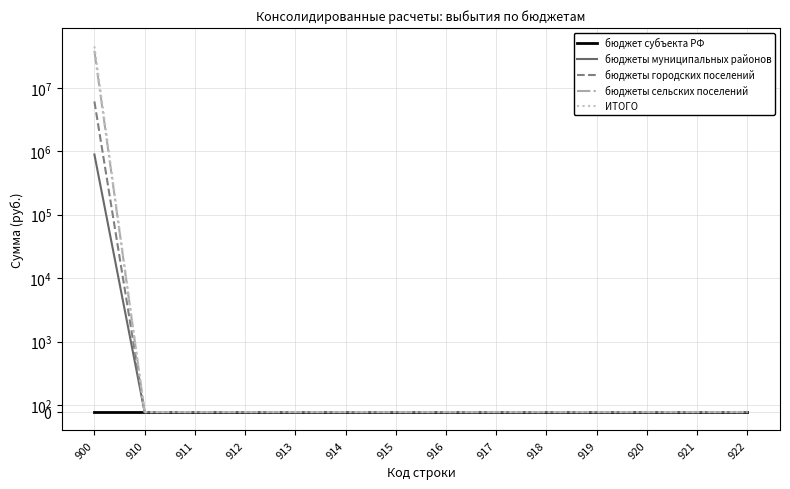

True or false: бюджеты городских поселений has more than 2 interior local peaks.

False